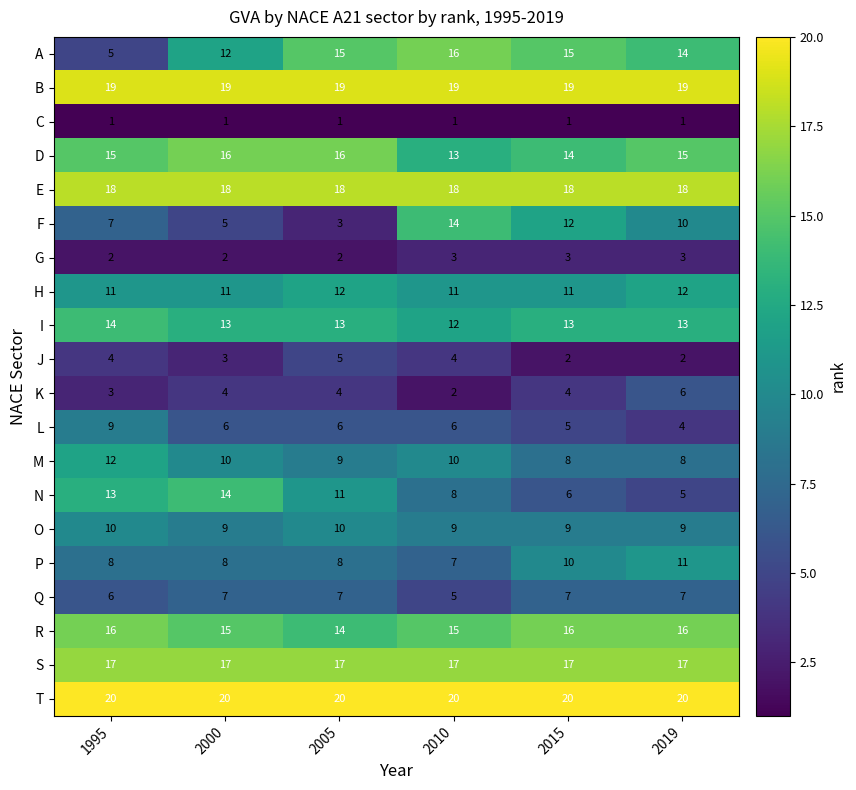

What is the sum of the A values at 2019 and 2005?

29